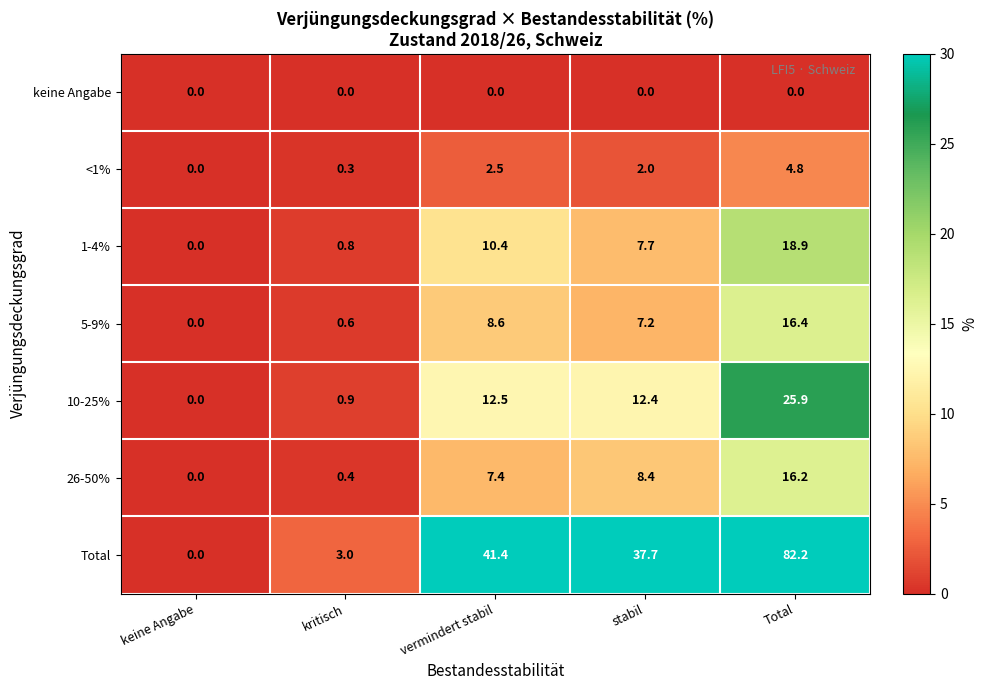

Count the number of categories in the chart.

5